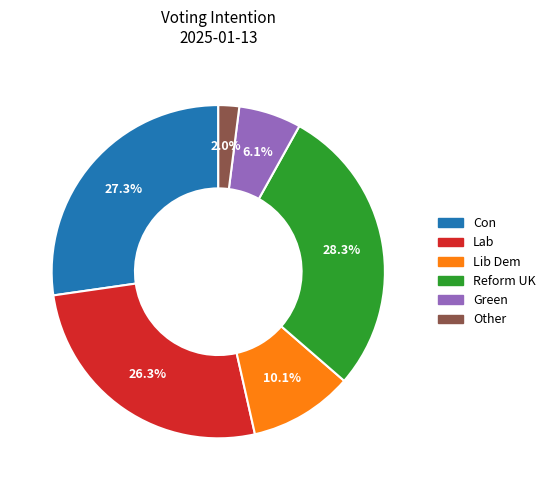

The Lab slice represents 26% of the pie. True or false?

True